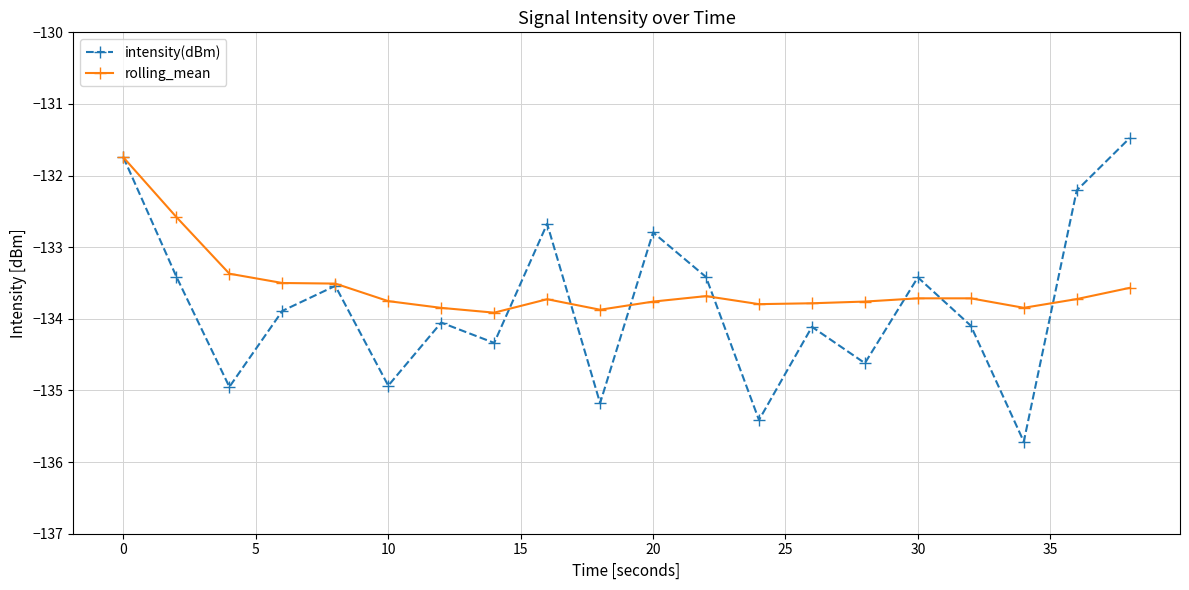

Which series has the largest range (max minus min)?

intensity(dBm)